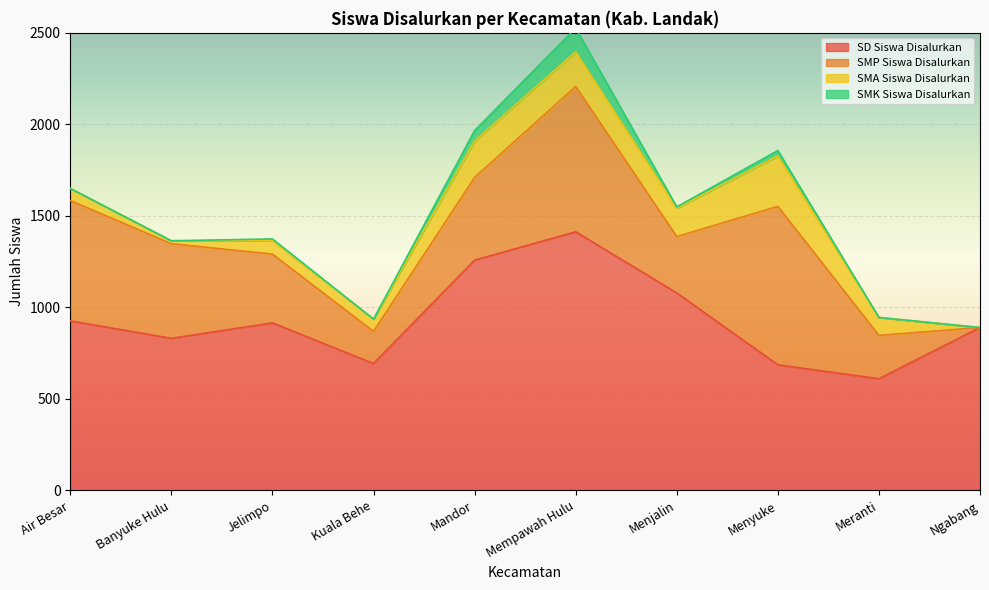

True or false: SD Siswa Disalurkan and SMP Siswa Disalurkan cross at least once.

True